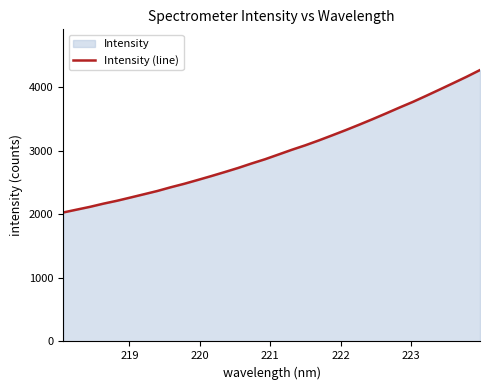

What is the difference between the maximum and minimum values?

2239.1